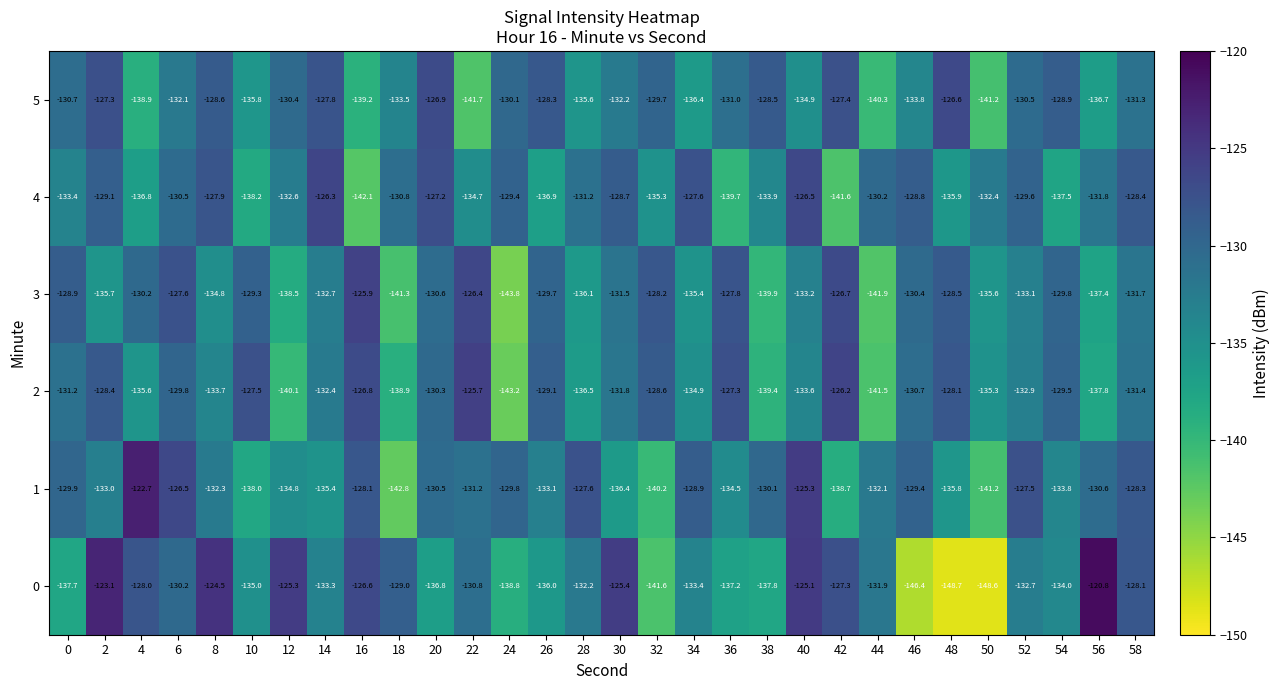

What is the sum of the 2 values at 2 and 36?

-255.7